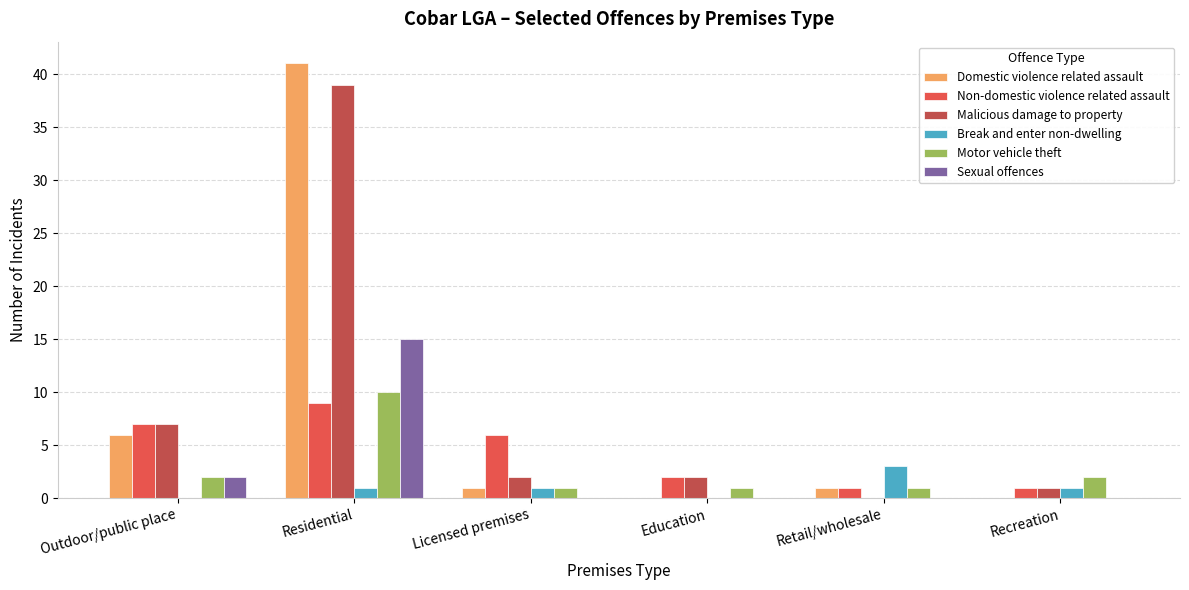

Are the bars horizontal?

No